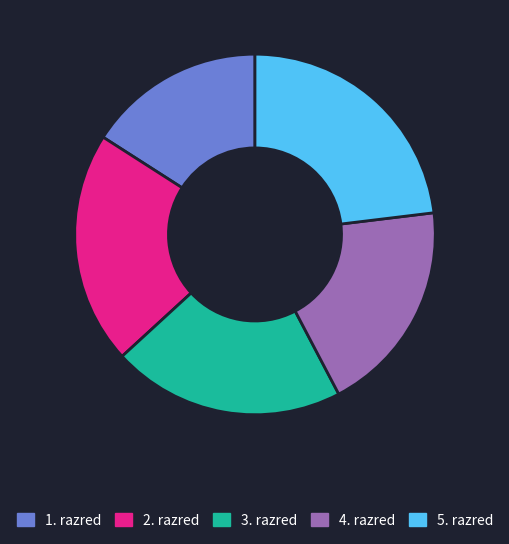

Does any single category account for the majority?

No